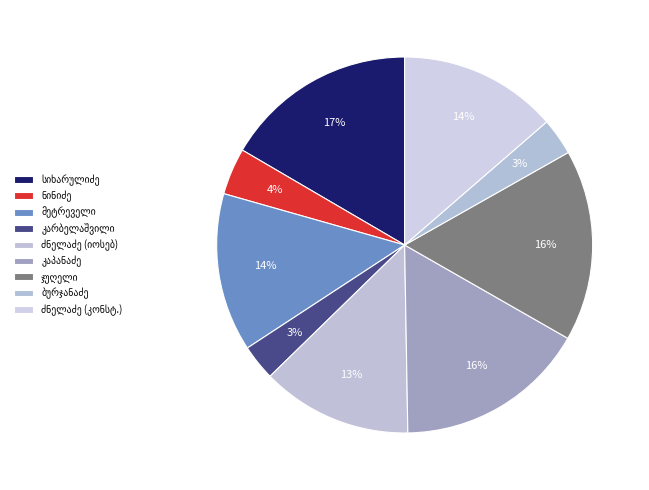

Is there a majority slice in this chart?

No